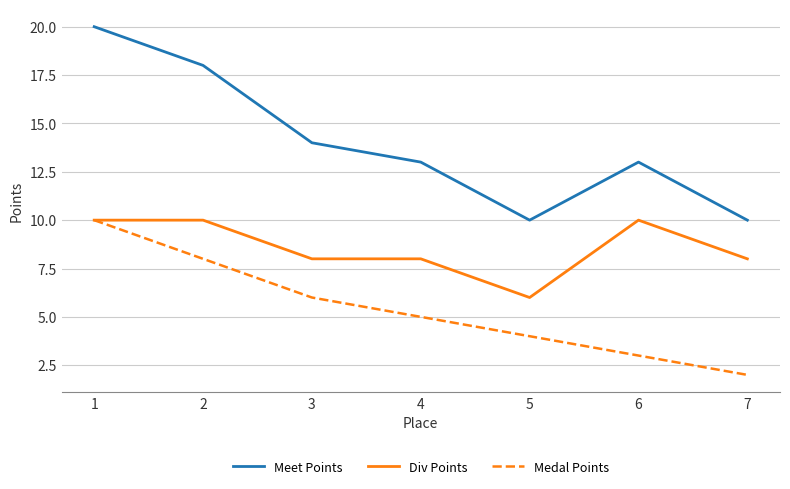

Rank the series by their average value, from highest to lowest.

Meet Points, Div Points, Medal Points